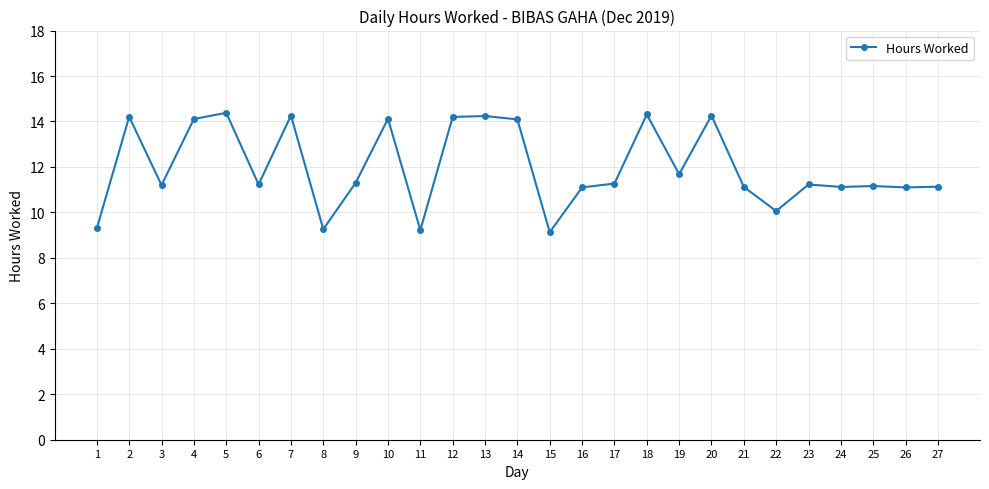

What is the sum of all values?

323.8